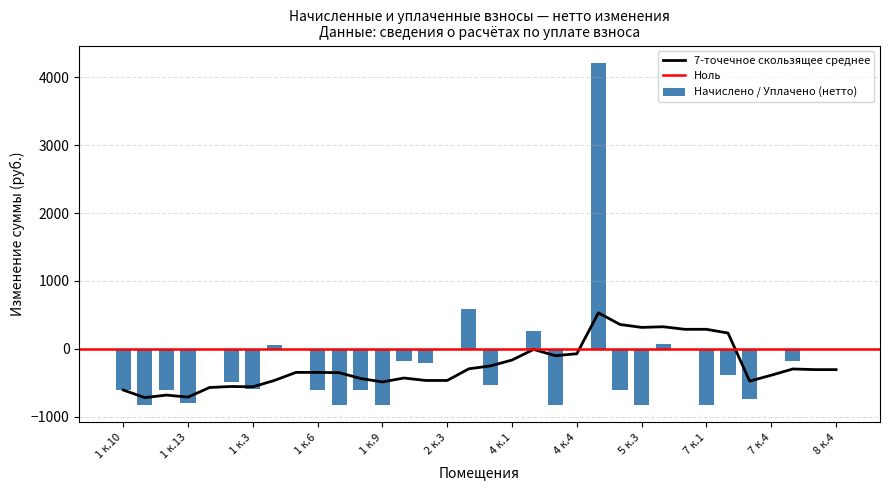

What is the minimum value for 7-точечное скользящее среднее?

-717.9